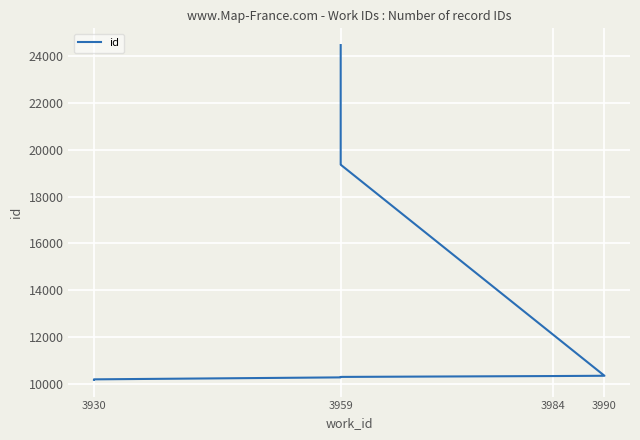

Reading right to left, what are all the values shown in this chart?

24456	19358	19357	10361	10349	10312	10292	10208	10188	10187